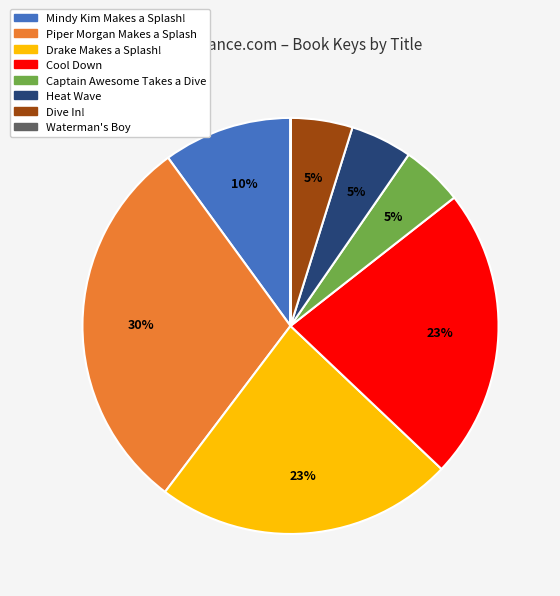

To the nearest percent, what portion does Drake Makes a Splash! represent?

23%